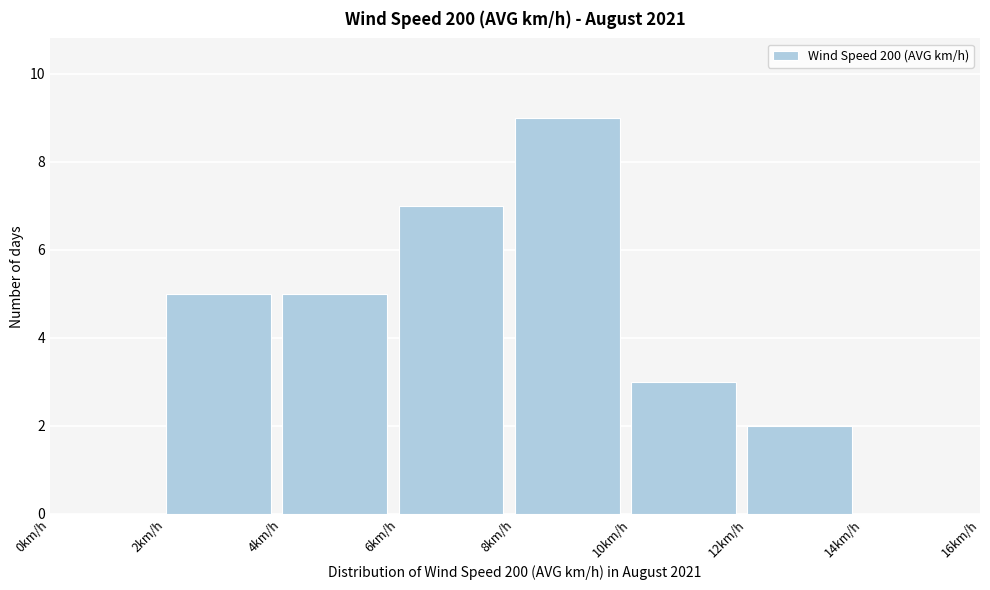

How tall is the bar that spans 10 to 12 on the x-axis? The values are not printed on the chart, so give them approximately, as read against the axis.

3